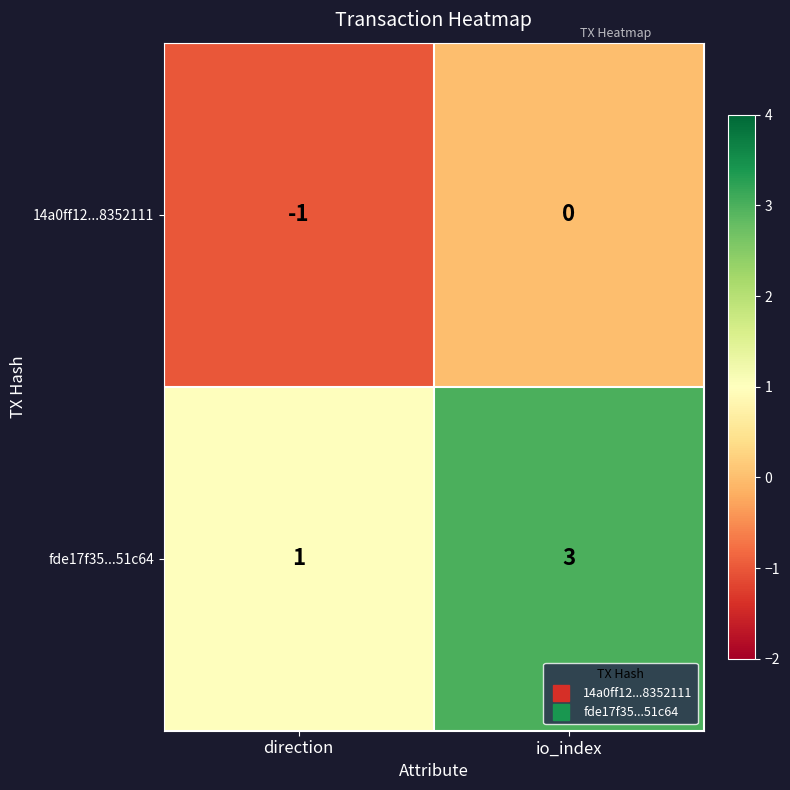

The value of 14a0ff12...8352111 at direction is -1. True or false?

True